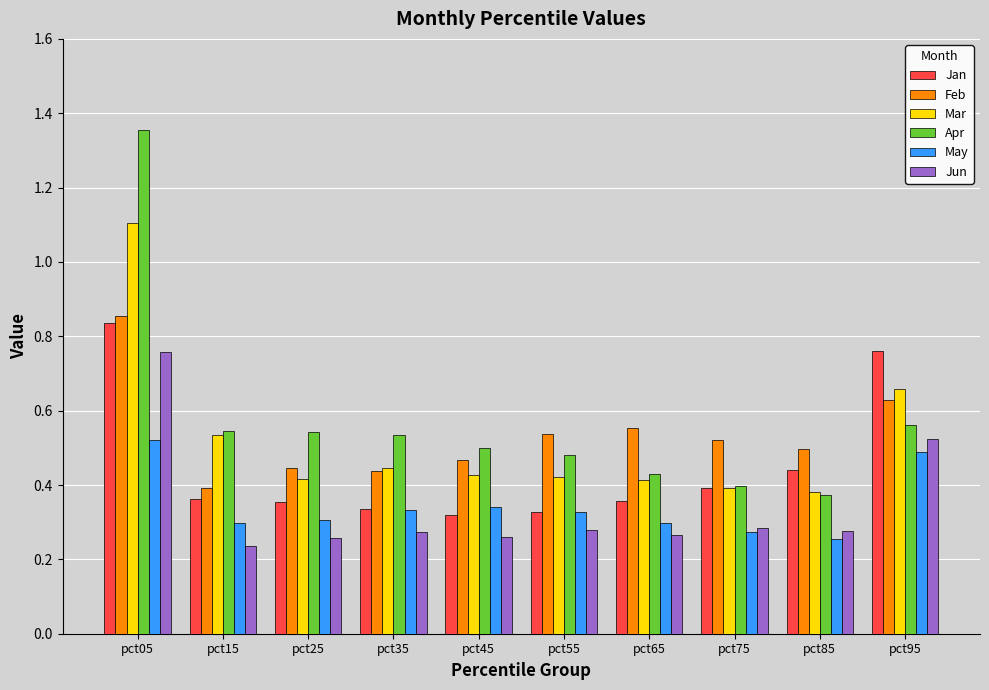

What is the sum of the Apr values at pct05 and pct95?

1.9